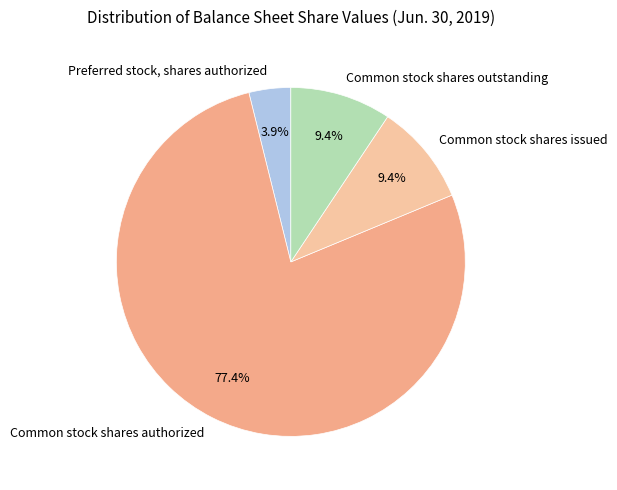

What portion of the pie excludes Common stock shares outstanding?

90.6%